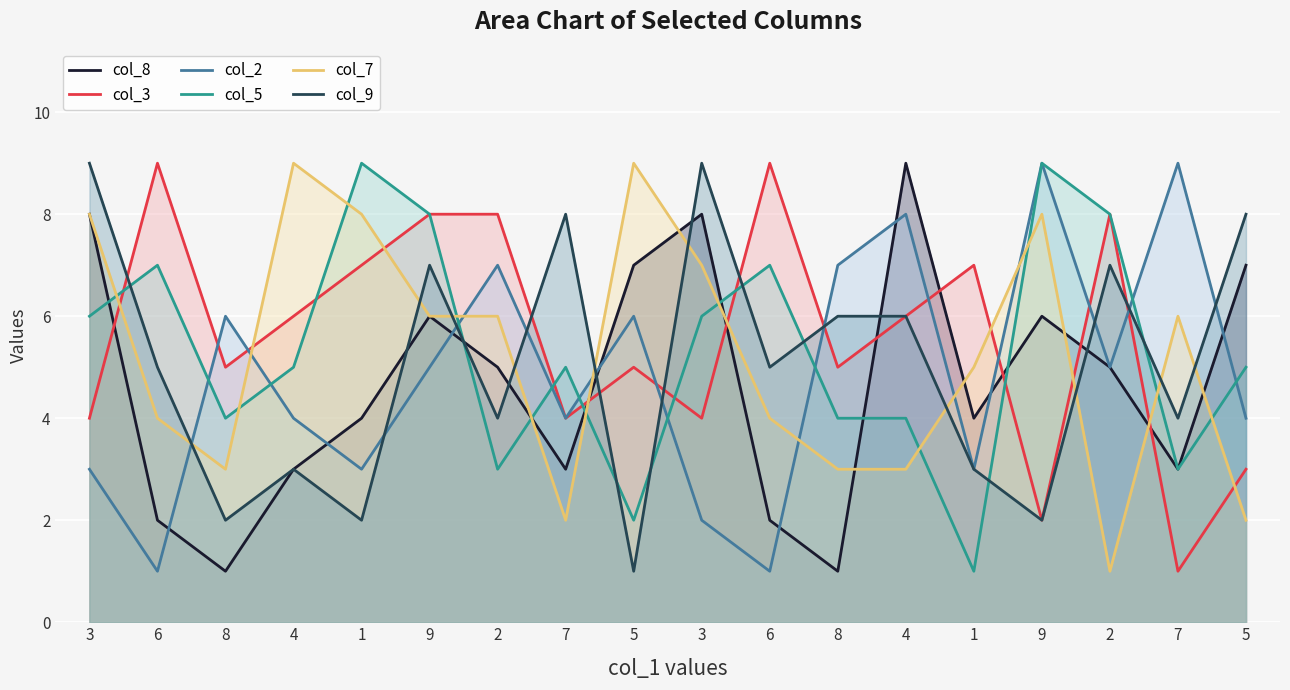

What is the difference between the second highest and minimum values in the col_3 series?

8